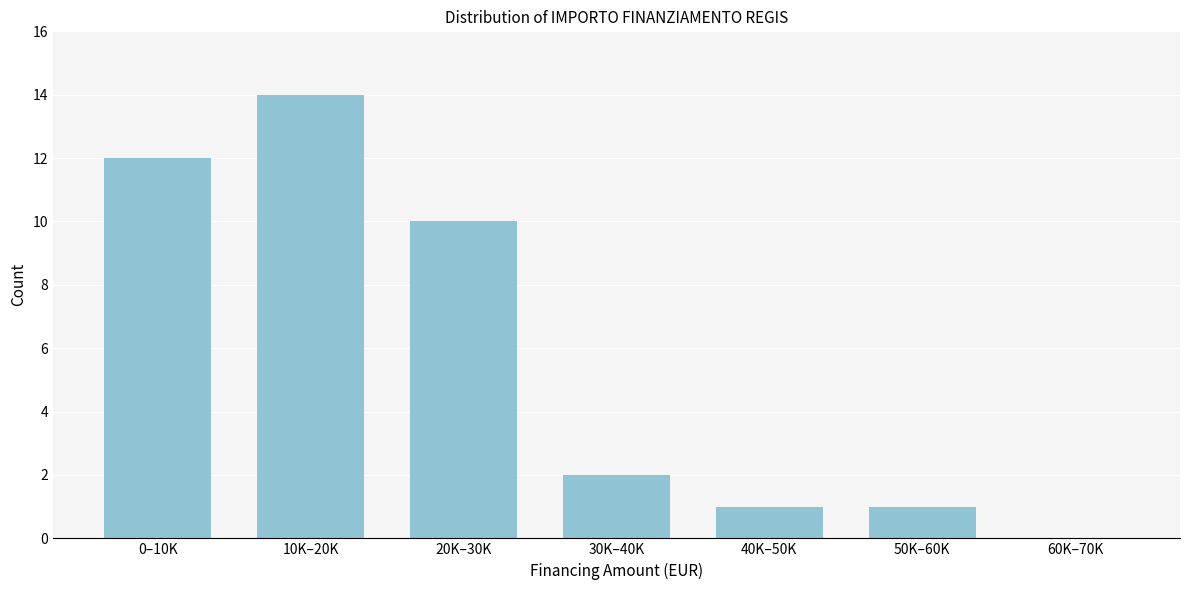

Reading left to right, transcribe all the data shown in this chart.

0–10K=12	10K–20K=14	20K–30K=10	30K–40K=2	40K–50K=1	50K–60K=1	60K–70K=0